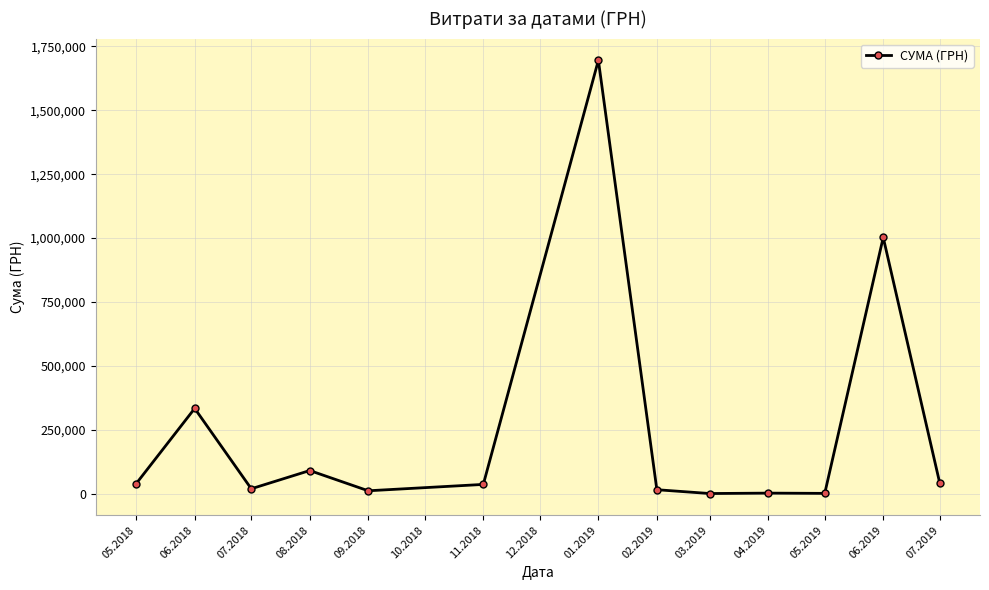

Where is the first local minimum?

07.2018